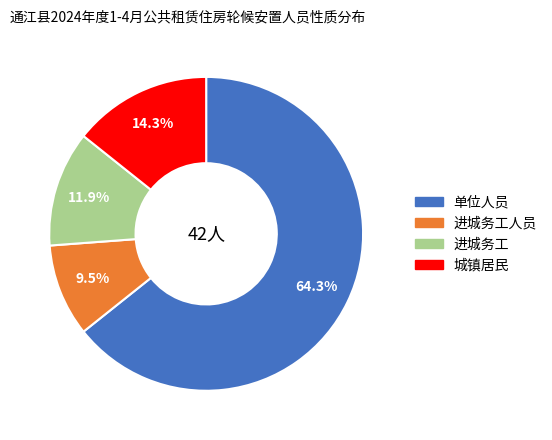

Is there any slice that represents more than half of the pie?

Yes